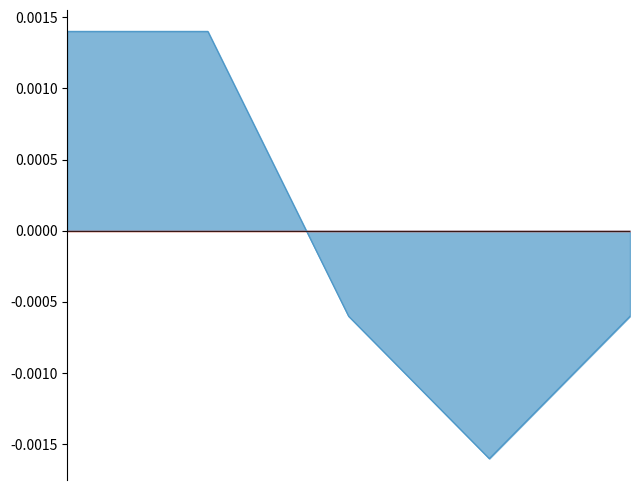

At which label does the data first exceed 0?

2017-04-20 02:57:21